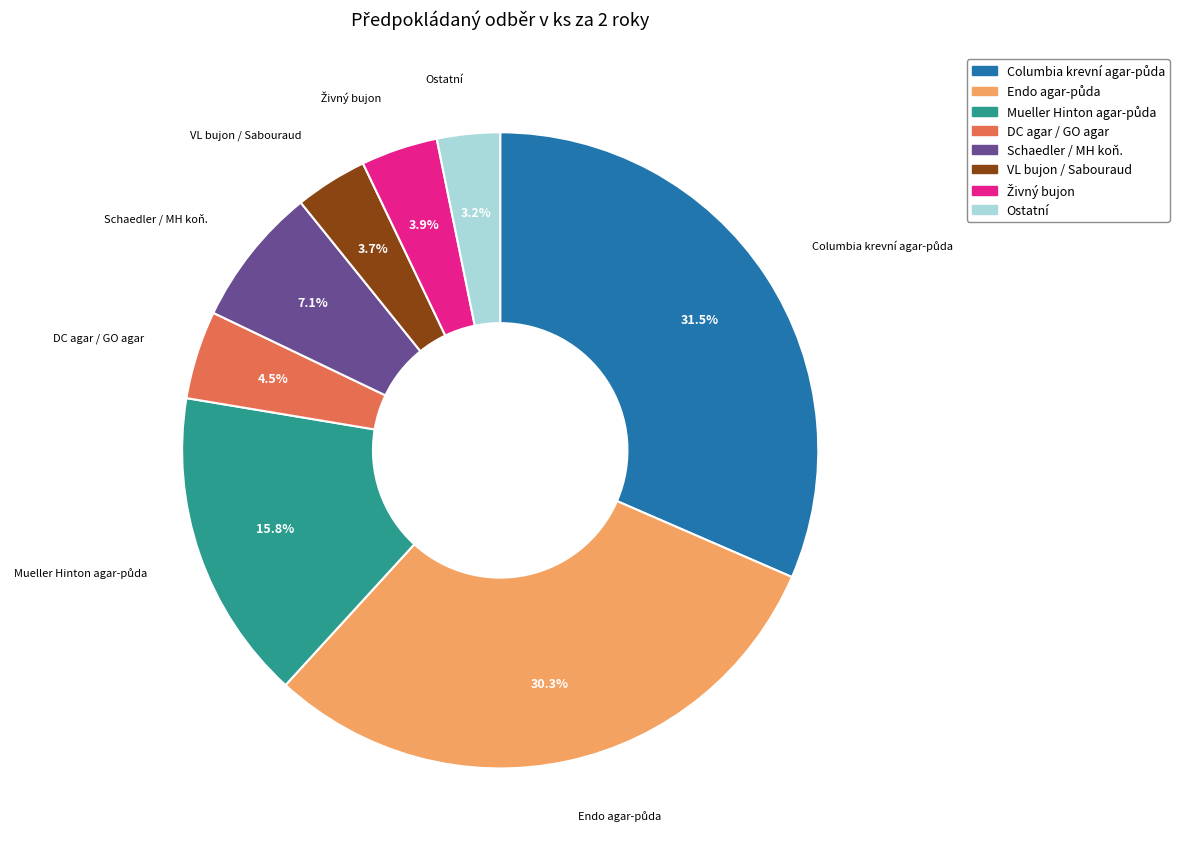

Is there any slice that represents more than half of the pie?

No